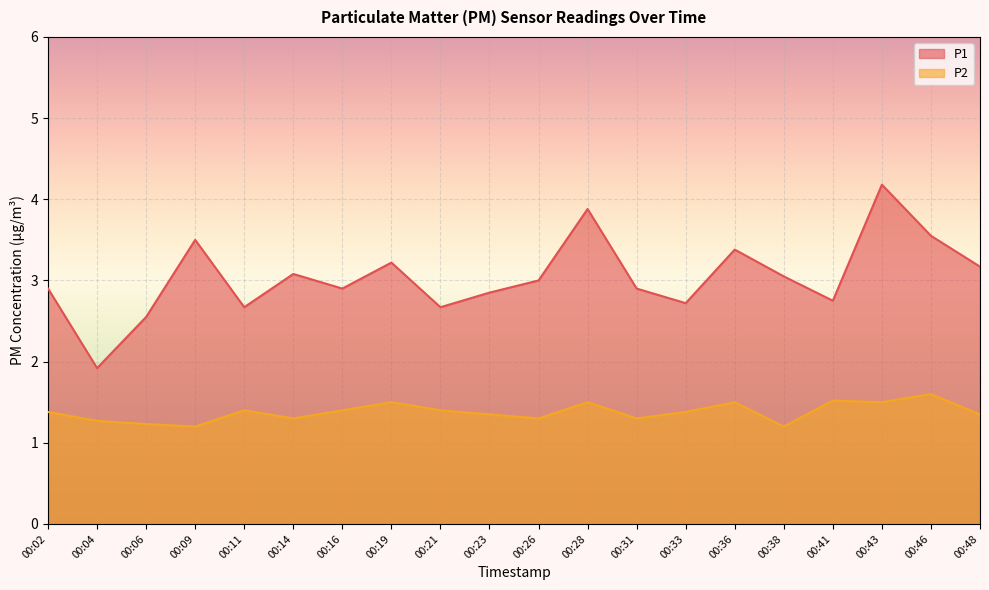

Reading right to left, transcribe all the data shown in this chart.

P1: 3.2	3.5	4.2	2.8	3.0	3.4	2.7	2.9	3.9	3.0	2.9	2.7	3.2	2.9	3.1	2.7	3.5	2.5	1.9	2.9
P2: 1.4	1.6	1.5	1.5	1.2	1.5	1.4	1.3	1.5	1.3	1.4	1.4	1.5	1.4	1.3	1.4	1.2	1.2	1.3	1.4